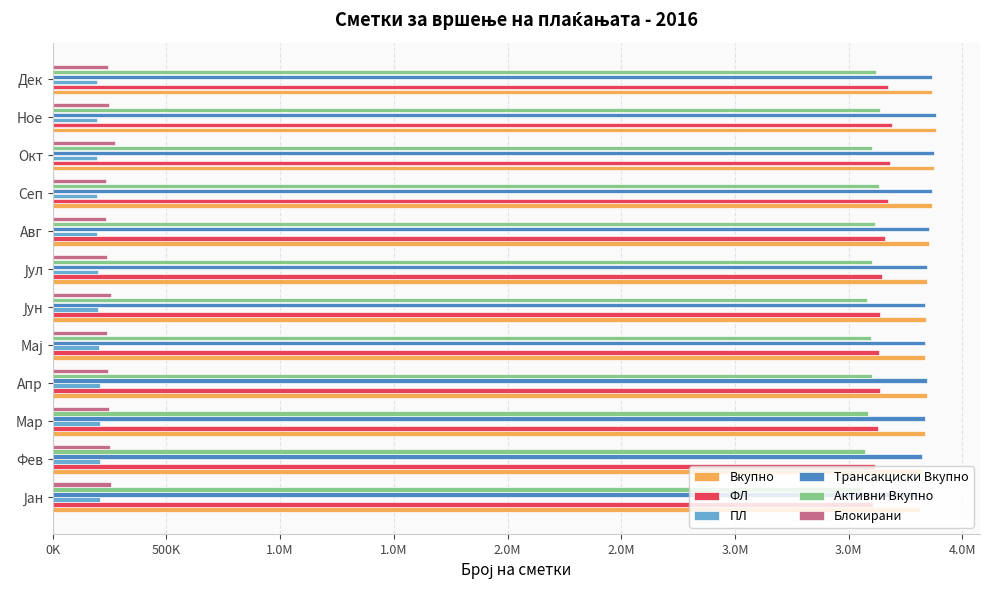

Reading left to right, transcribe all the data shown in this chart.

Вкупно: 3814147	3824622	3835953	3844570	3837552	3838236	3843840	3855237	3868576	3877226	3883571	3866918
ФЛ: 3607259	3617521	3629302	3637968	3634913	3638041	3646711	3658426	3673294	3682863	3690446	3673823
ПЛ: 206888	207101	206651	206602	202639	200195	197129	196811	195282	194363	193125	193095
Трансакциски Вкупно: 3813353	3823708	3834978	3843500	3836405	3836959	3842540	3853912	3867228	3875855	3882165	3865479
Активни Вкупно: 3557726	3571744	3587189	3600761	3597168	3581922	3603332	3617622	3633102	3601983	3636068	3621430
Блокирани: 255627	251964	247789	242739	239237	255037	239208	236290	234126	273872	246097	244049